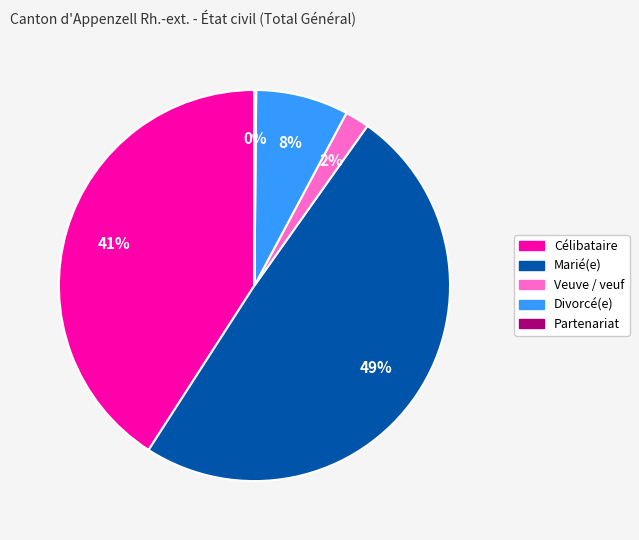

What is the largest slice in the pie chart?

Marié(e)